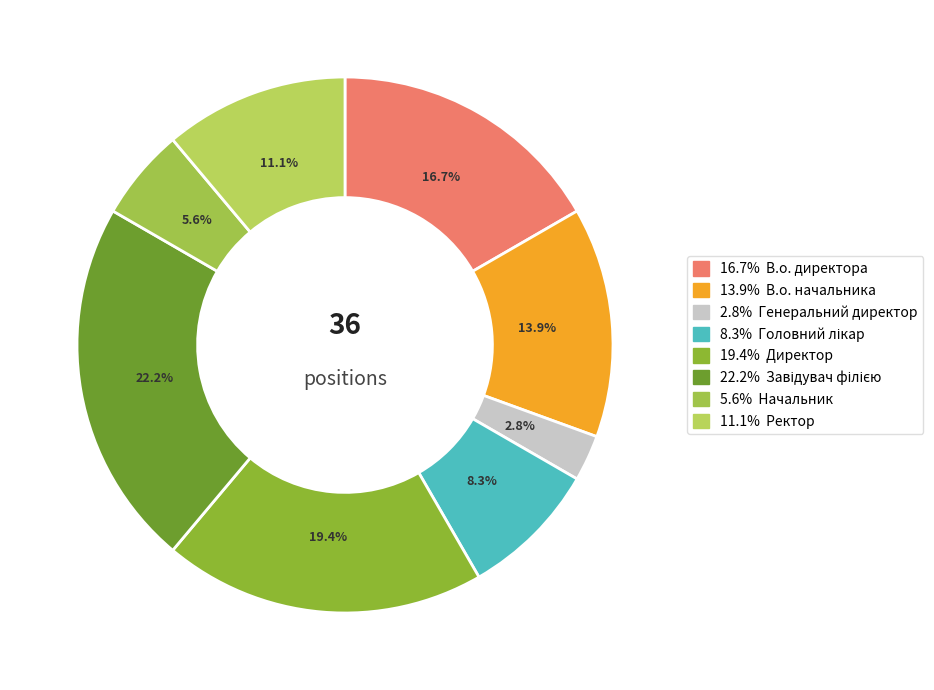

How many segments does this pie chart have?

8